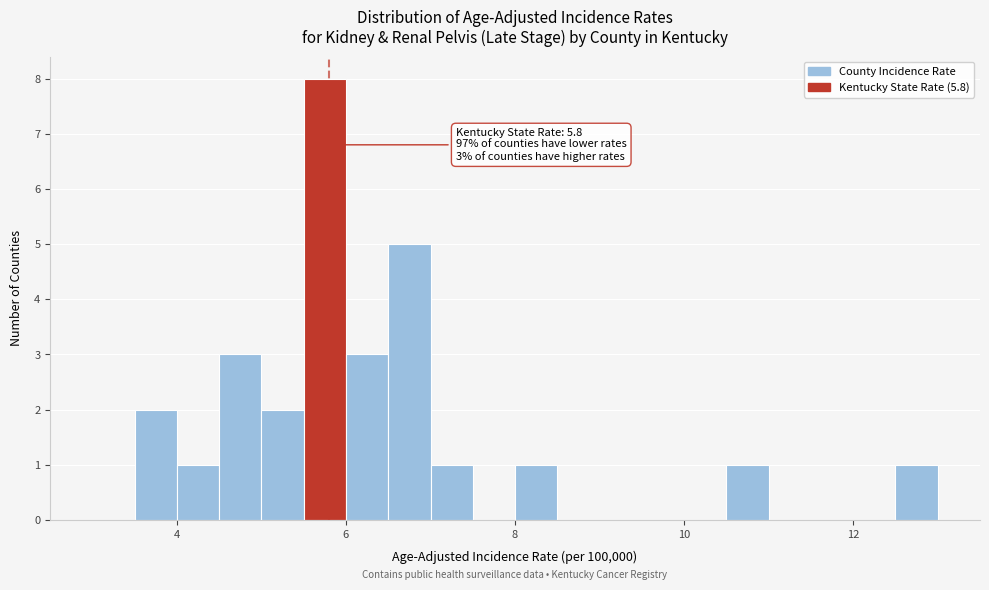

Read against the x-axis, roughly where is the centre of the tallest bar?

5.8